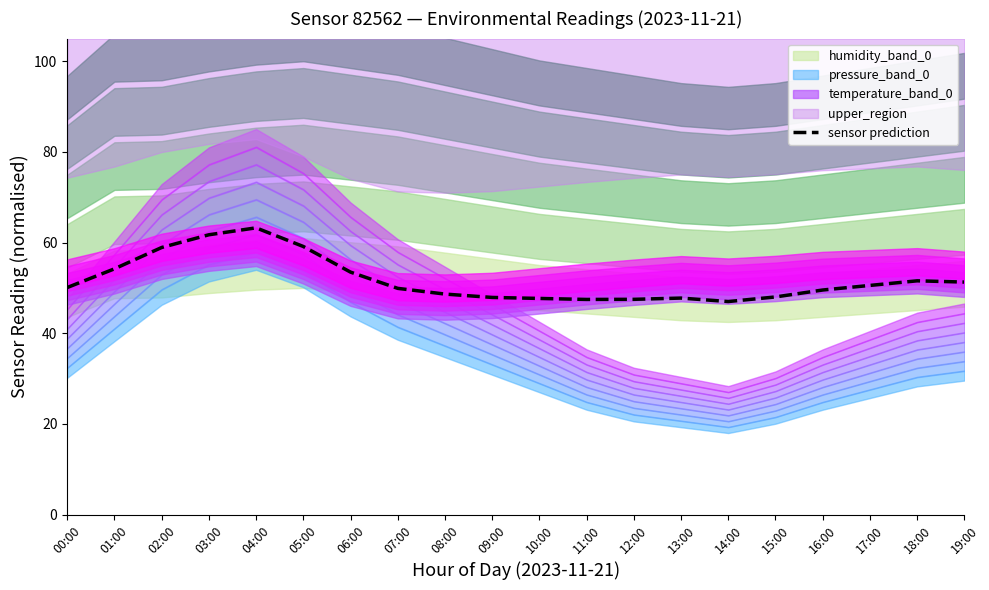

Reading left to right, list all the values displayed in this chart.

00:00=50.1	01:00=54.2	02:00=58.9	03:00=61.7	04:00=63.3	05:00=59.1	06:00=53.5	07:00=49.9	08:00=48.6	09:00=47.9	10:00=47.7	11:00=47.5	12:00=47.5	13:00=47.8	14:00=47.0	15:00=48.0	16:00=49.5	17:00=50.6	18:00=51.6	19:00=51.3